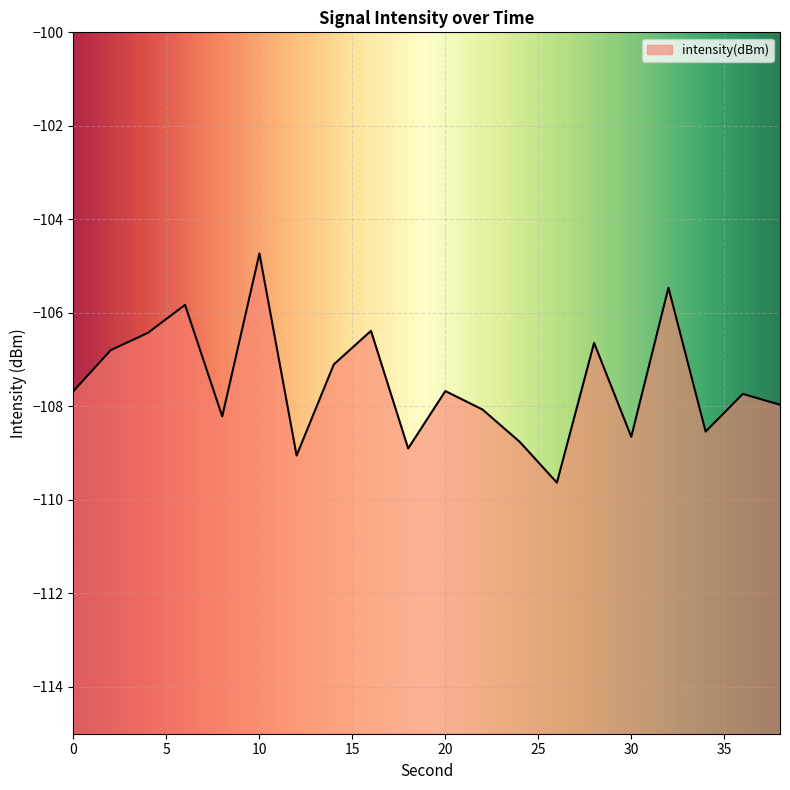

How many values exceed -107?

7